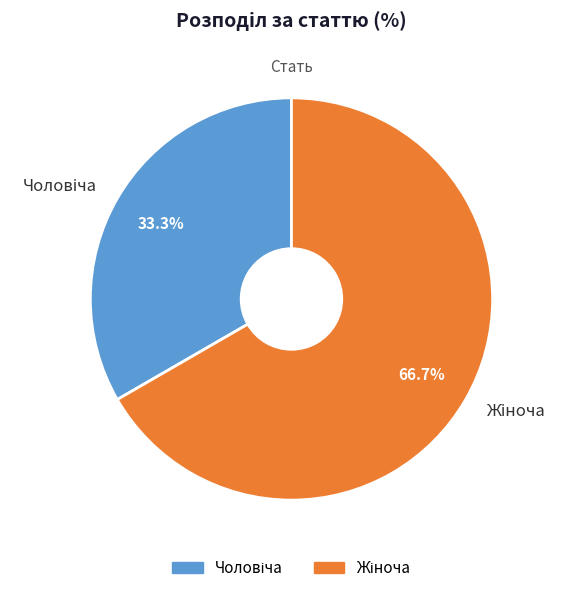

Is there any slice that represents more than half of the pie?

Yes